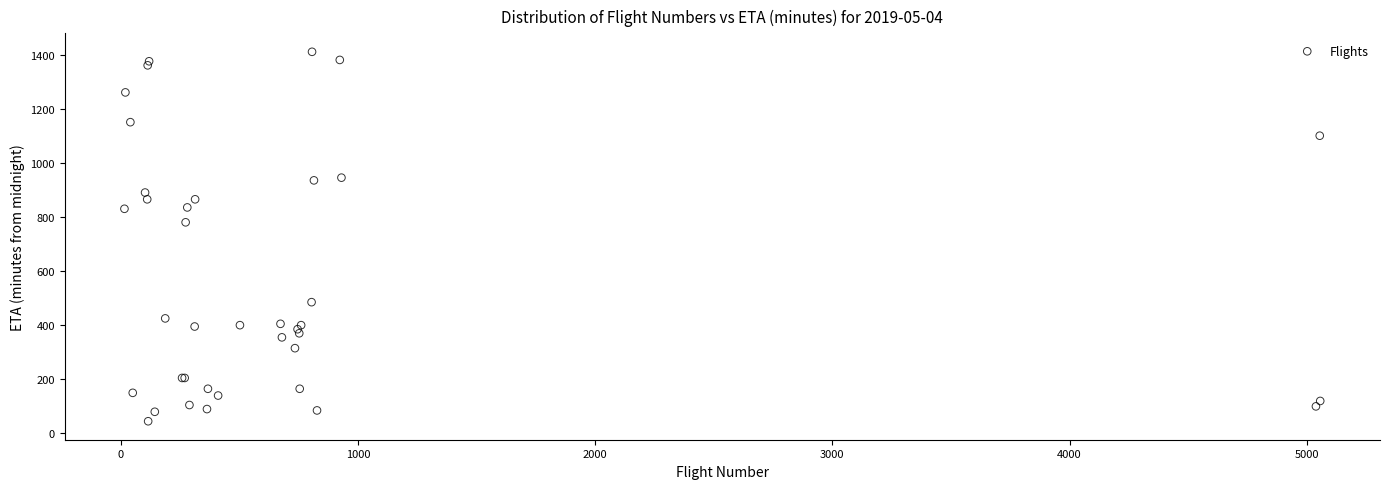

What Y value in the scatter plot is closest to 727?

780